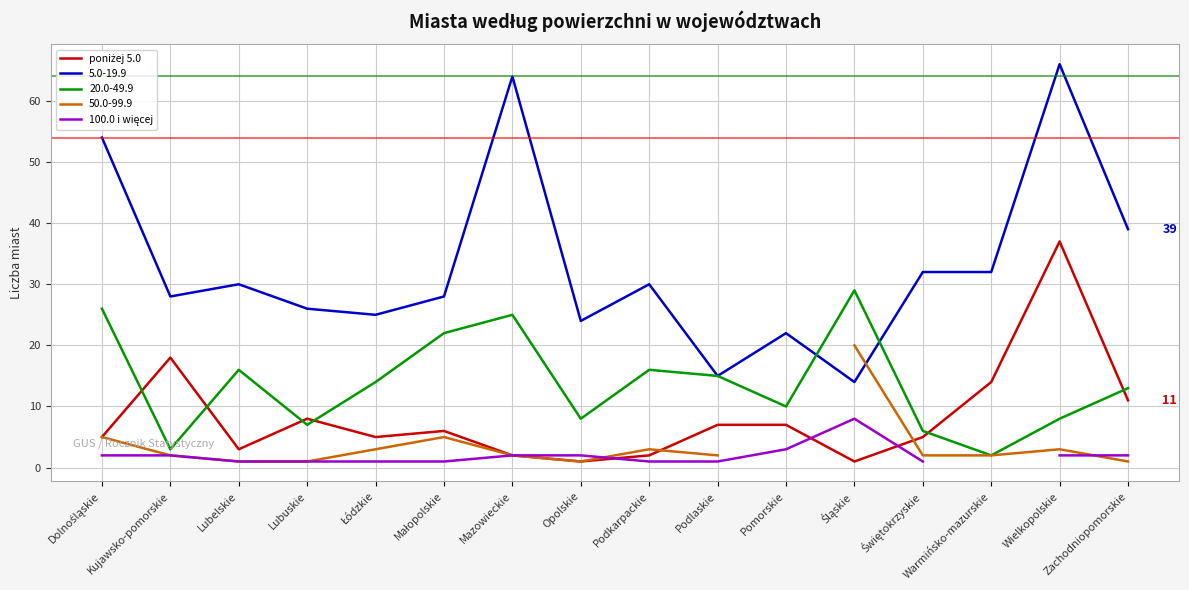

Which series changed the most between Lubuskie and Warmińsko-mazurskie?

poniżej 5.0